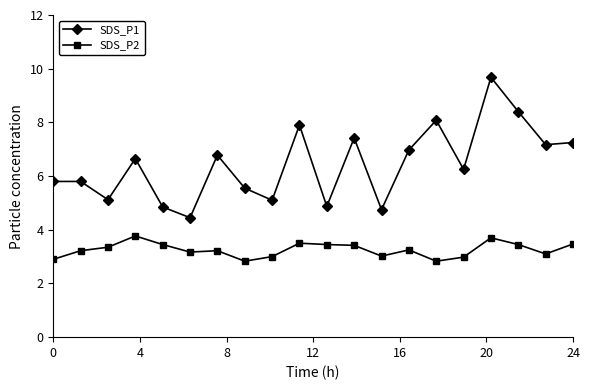

Which series has the widest spread of values?

SDS_P1